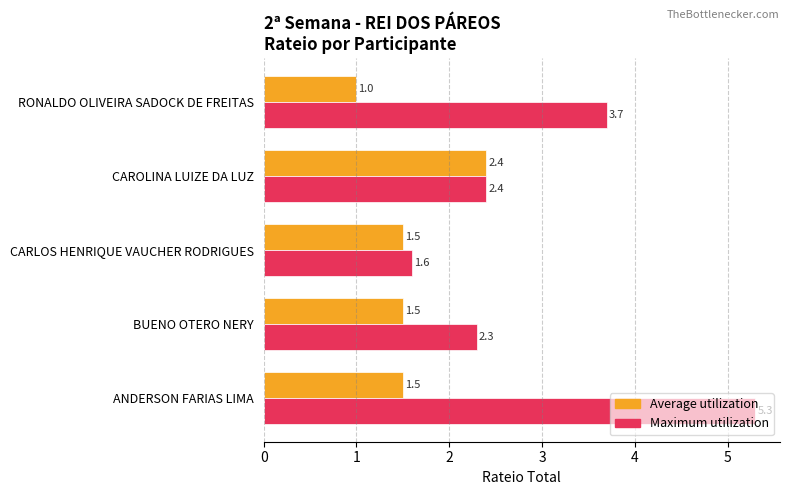

Where is Average utilization nearest to the value 1?

RONALDO OLIVEIRA SADOCK DE FREITAS